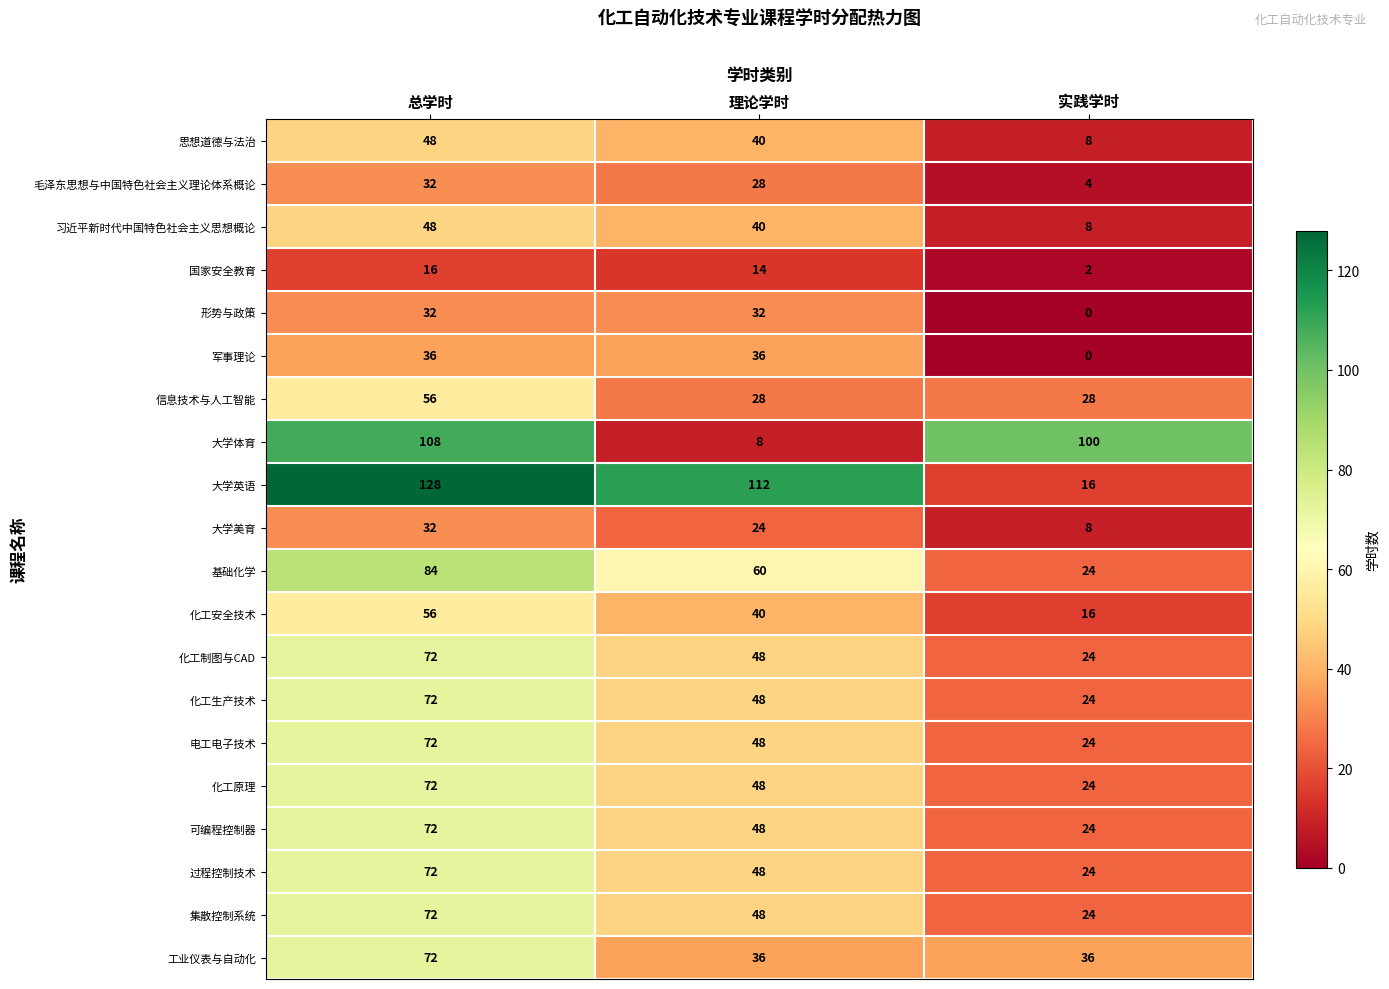

What is the spread (max minus min) of values at 总学时?

112